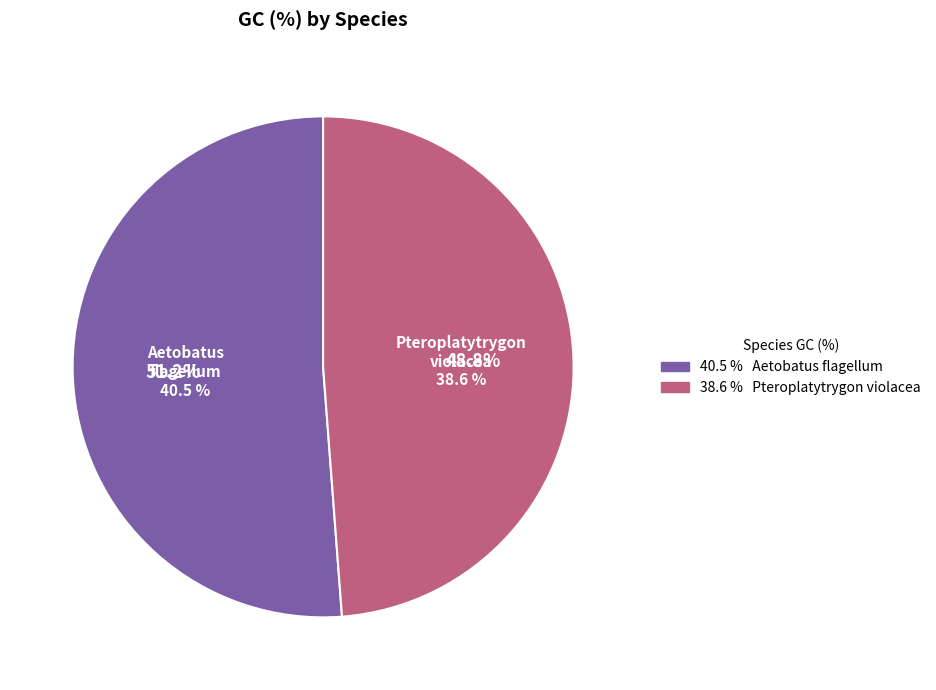

What is the majority slice?

Aetobatus flagellum